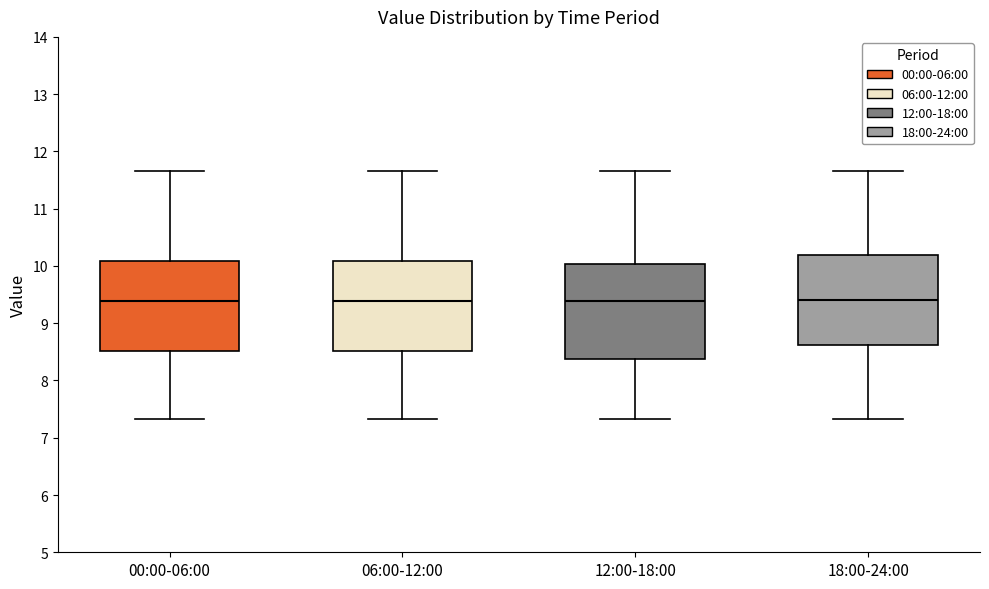

Where does the upper whisker of the box for 12:00-18:00 end on the y-axis? The values are not printed on the chart, so give them approximately, as read against the axis.

11.7